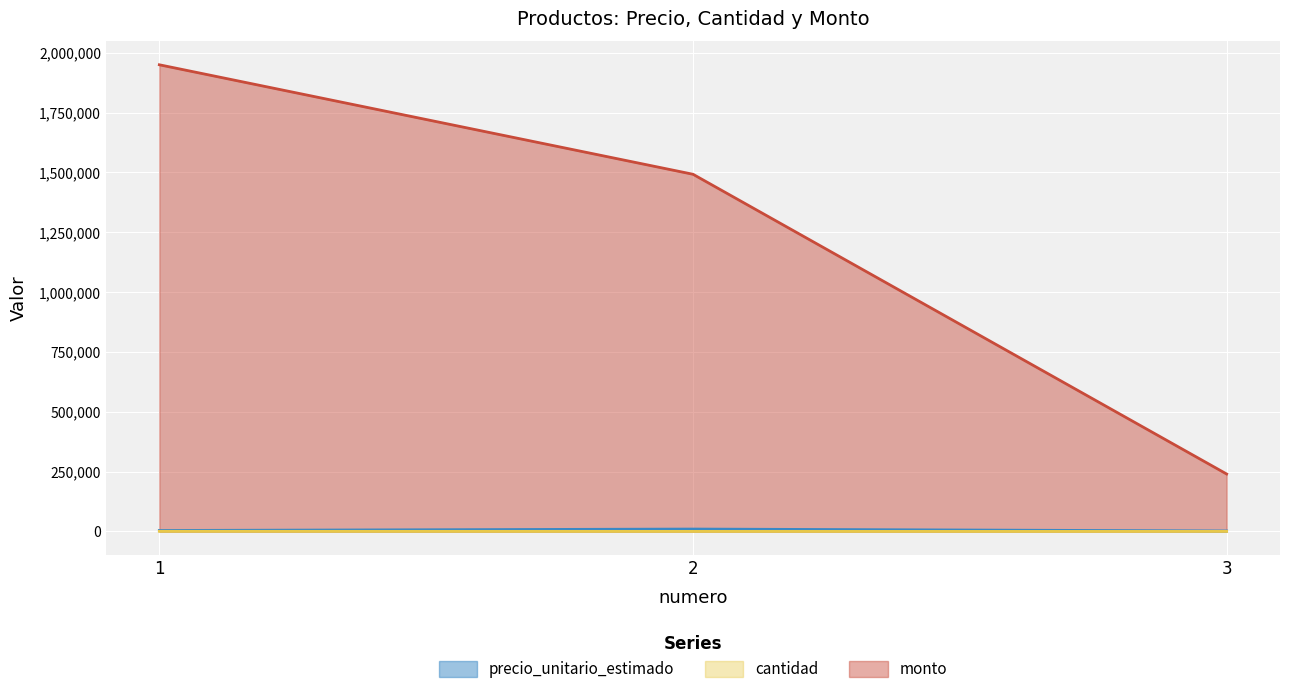

What are all the series names shown in the legend?

precio_unitario_estimado, cantidad, monto